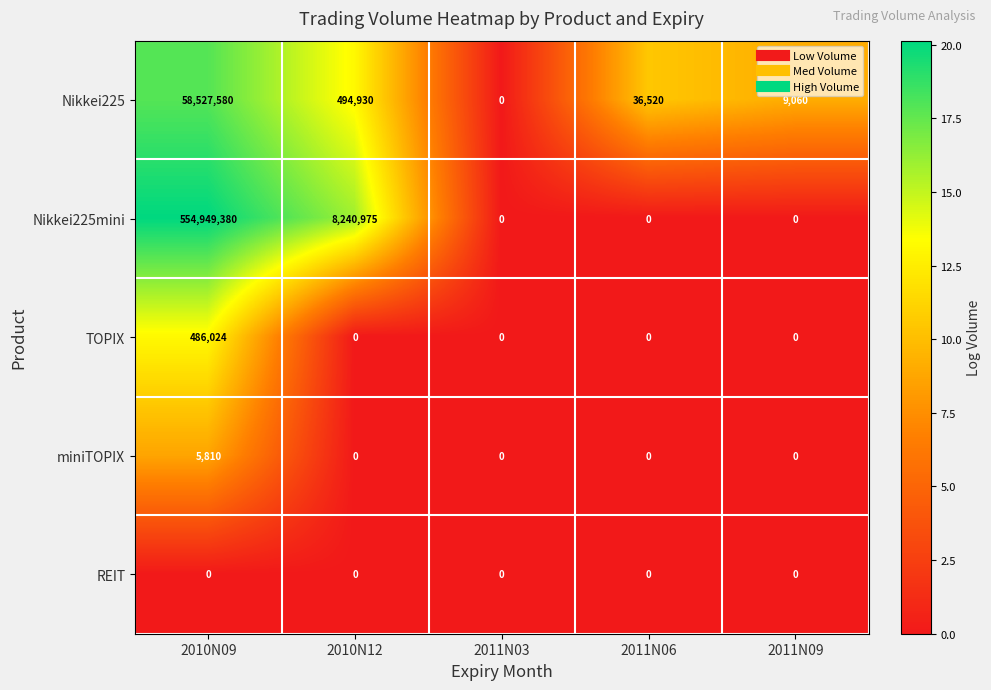

The value of Nikkei225 at 2010N12 is 494930. True or false?

True